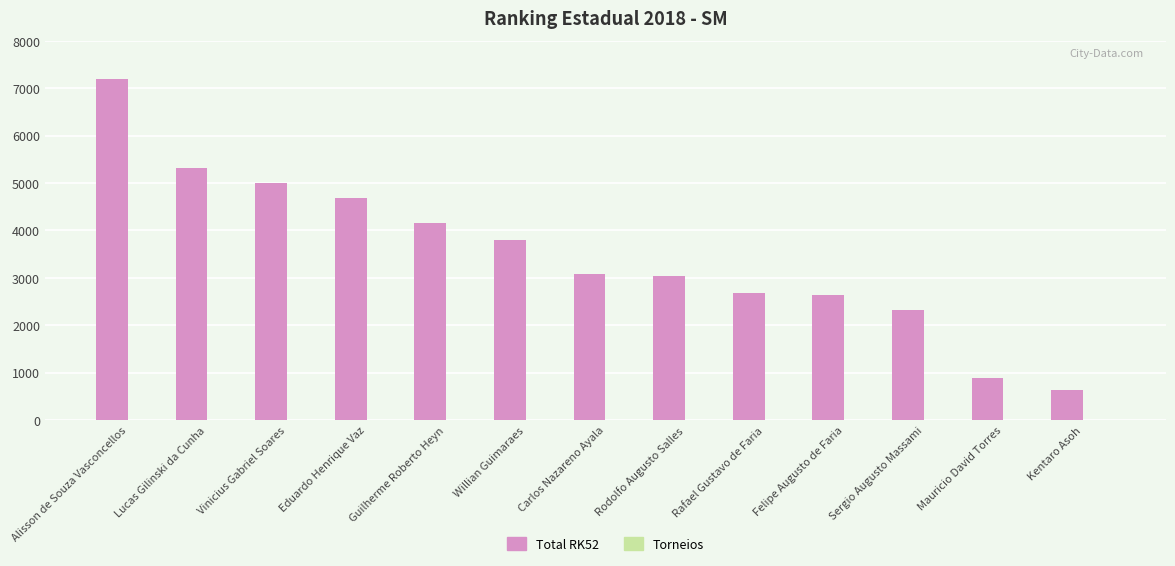

Where does the Total RK52 series first go above 3080?

Alisson de Souza Vasconcellos